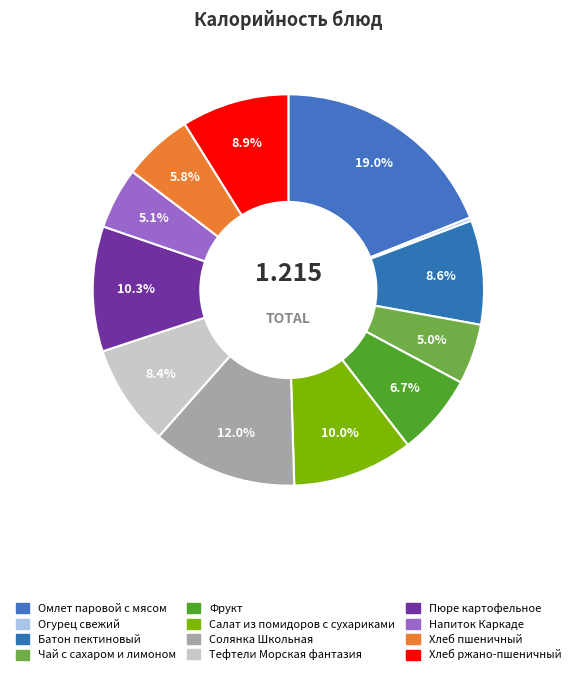

True or false: Напиток Каркаде accounts for 5% of the total.

True